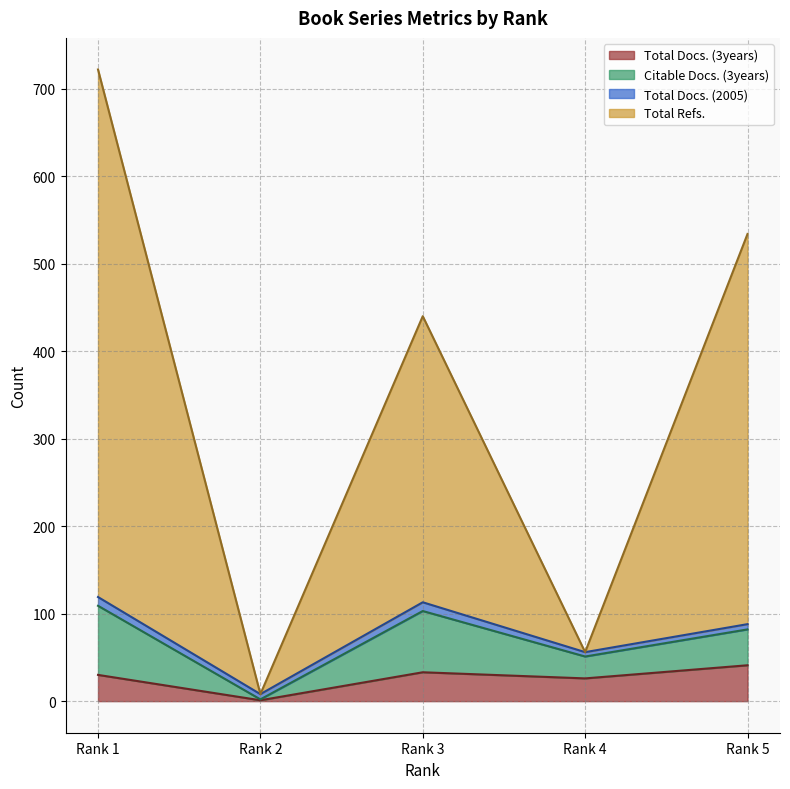

True or false: Total Docs. (3years) and Total Refs. cross at least once.

False